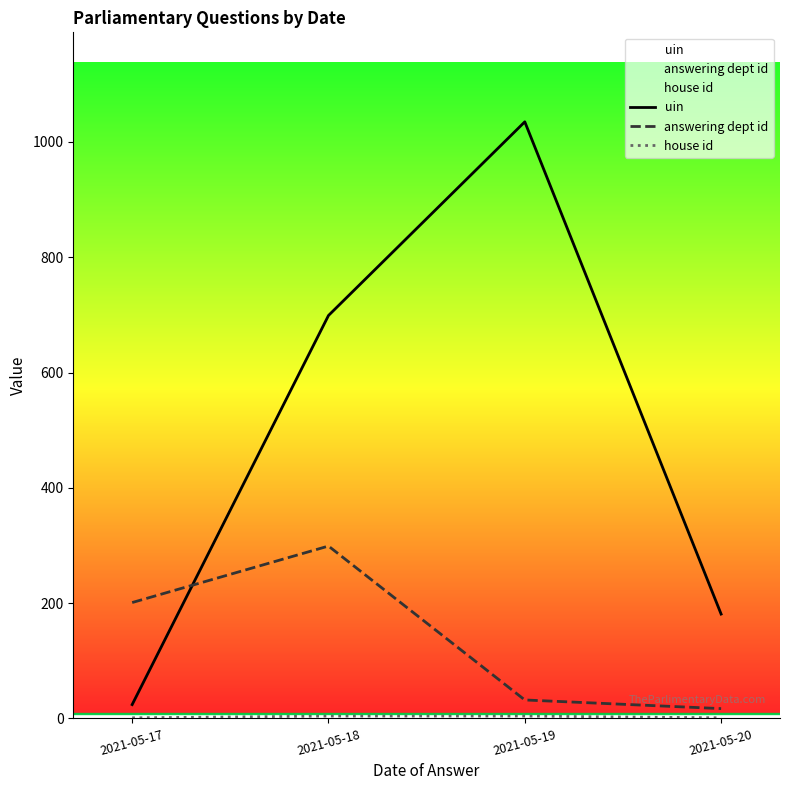

What are all the series names shown in the legend?

uin, answering dept id, house id